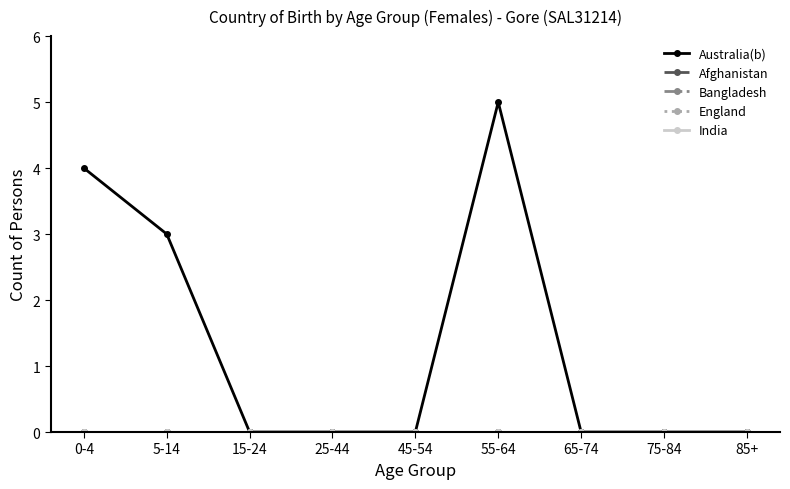

Does the chart have visible grid lines?

No